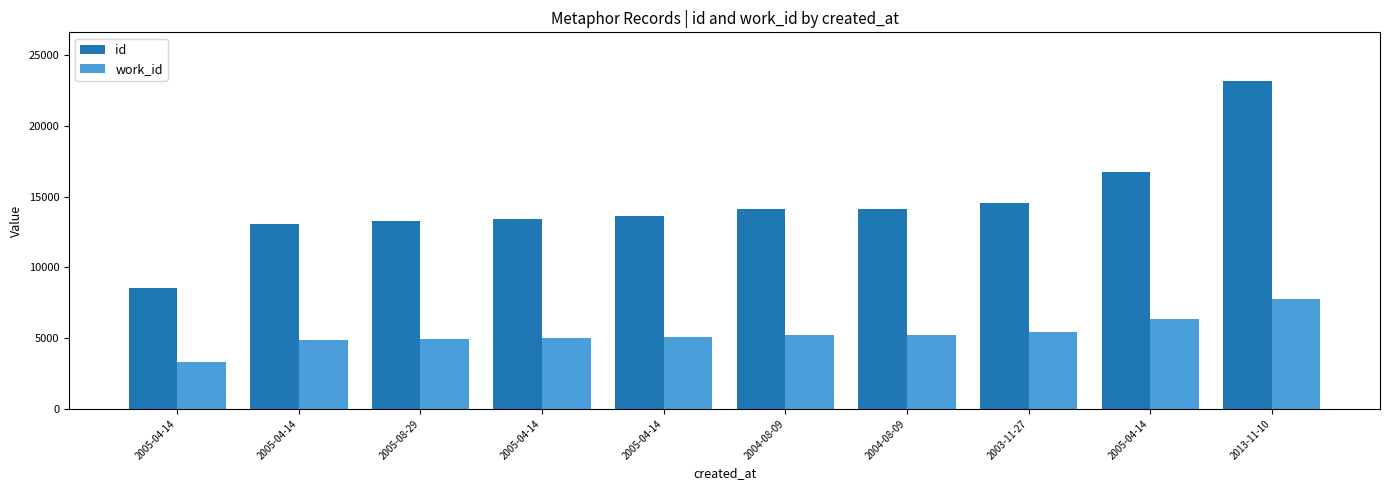

List the labels in order of work_id value, largest first.

2013-11-10, 2005-04-14, 2003-11-27, 2004-08-09, 2004-08-09, 2005-04-14, 2005-04-14, 2005-08-29, 2005-04-14, 2005-04-14